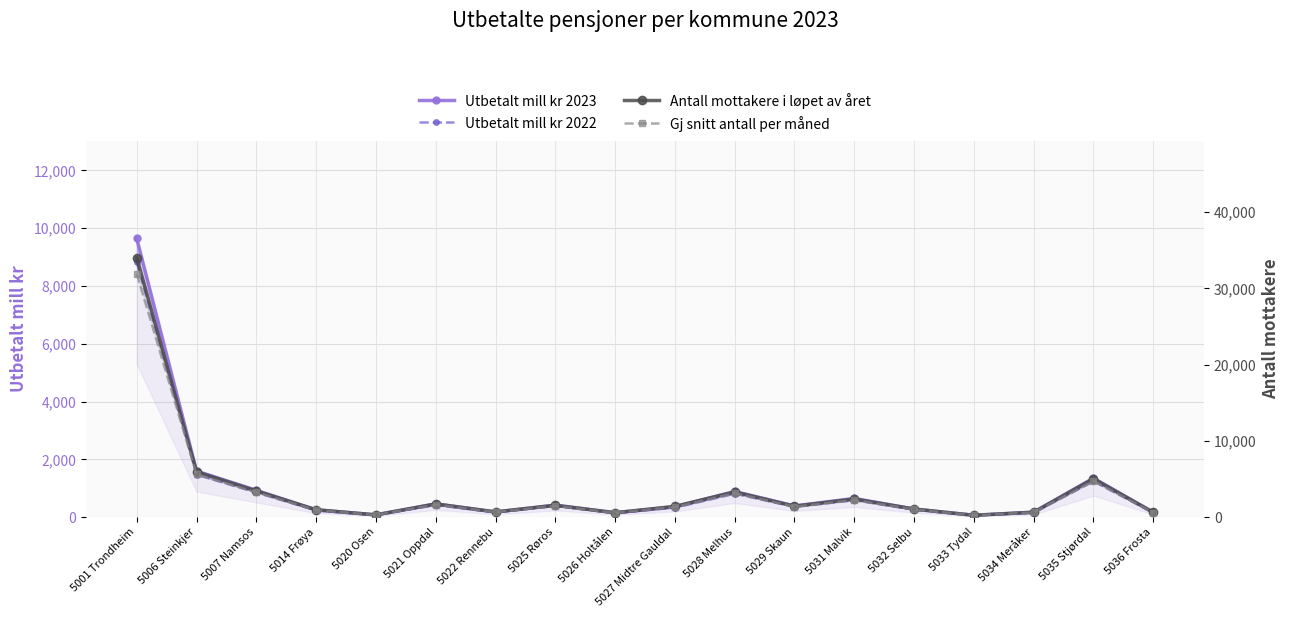

Where is the first local minimum for Utbetalt mill kr 2022?

5020 Osen